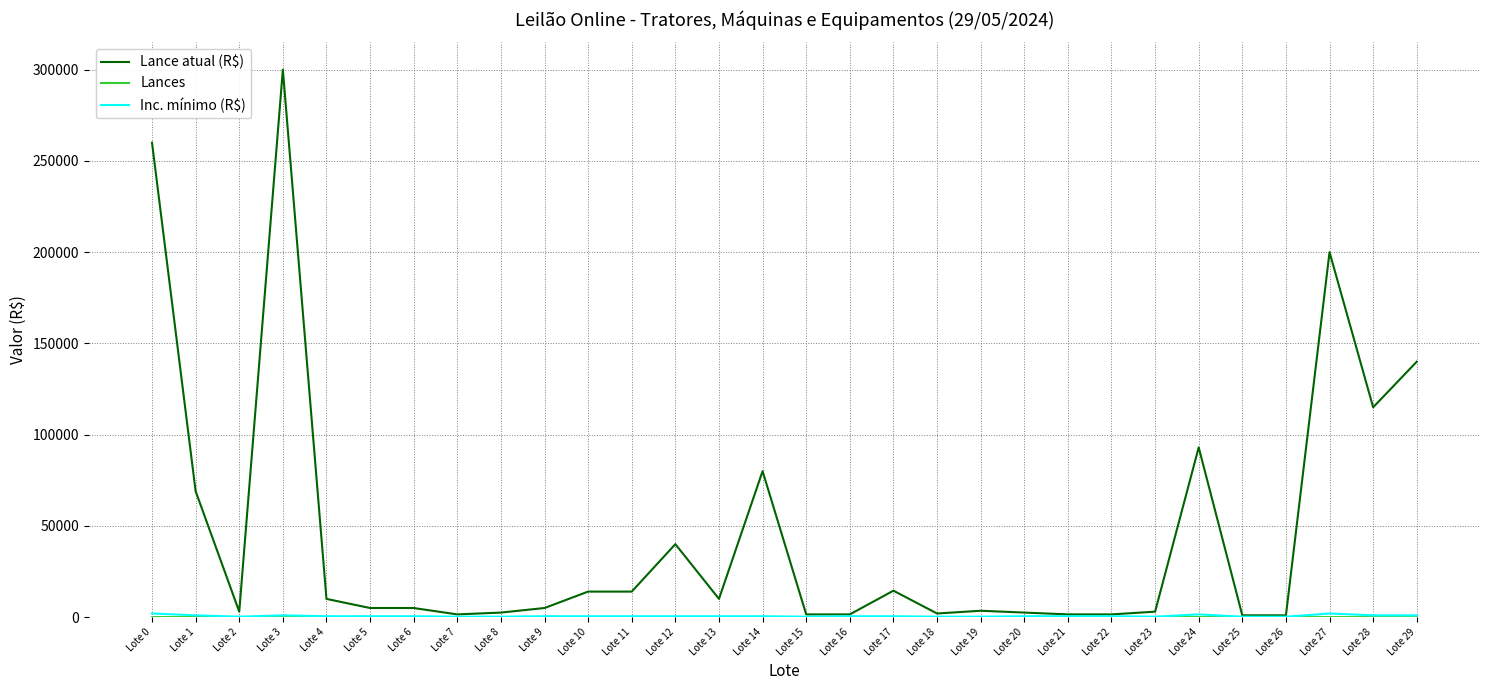

Is this an area chart (filled region under the line)?

No